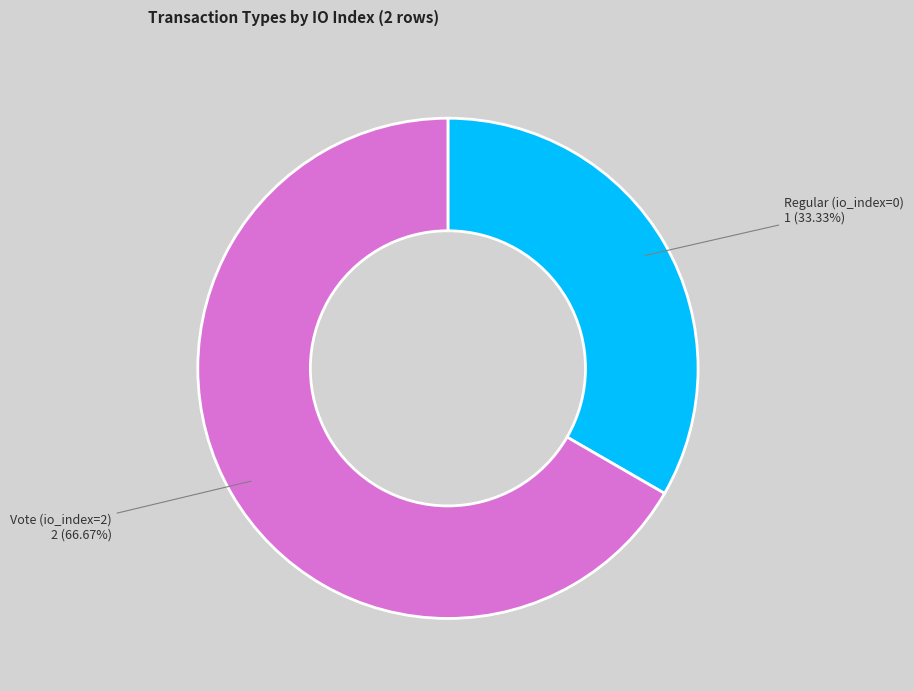

Is Vote (io_index=2) the majority of the pie?

Yes